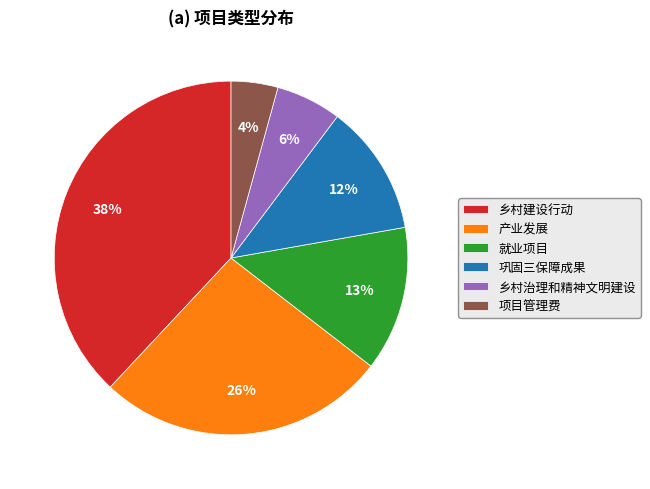

To the nearest percent, what is the difference between the largest and smallest slice percentages?

34%